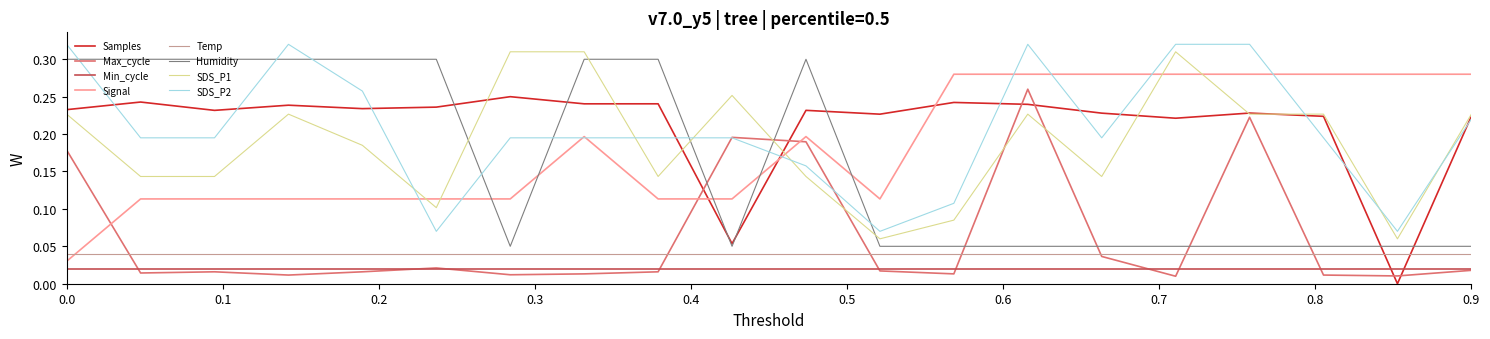

How many intersections are there between Max_cycle and Humidity?

6